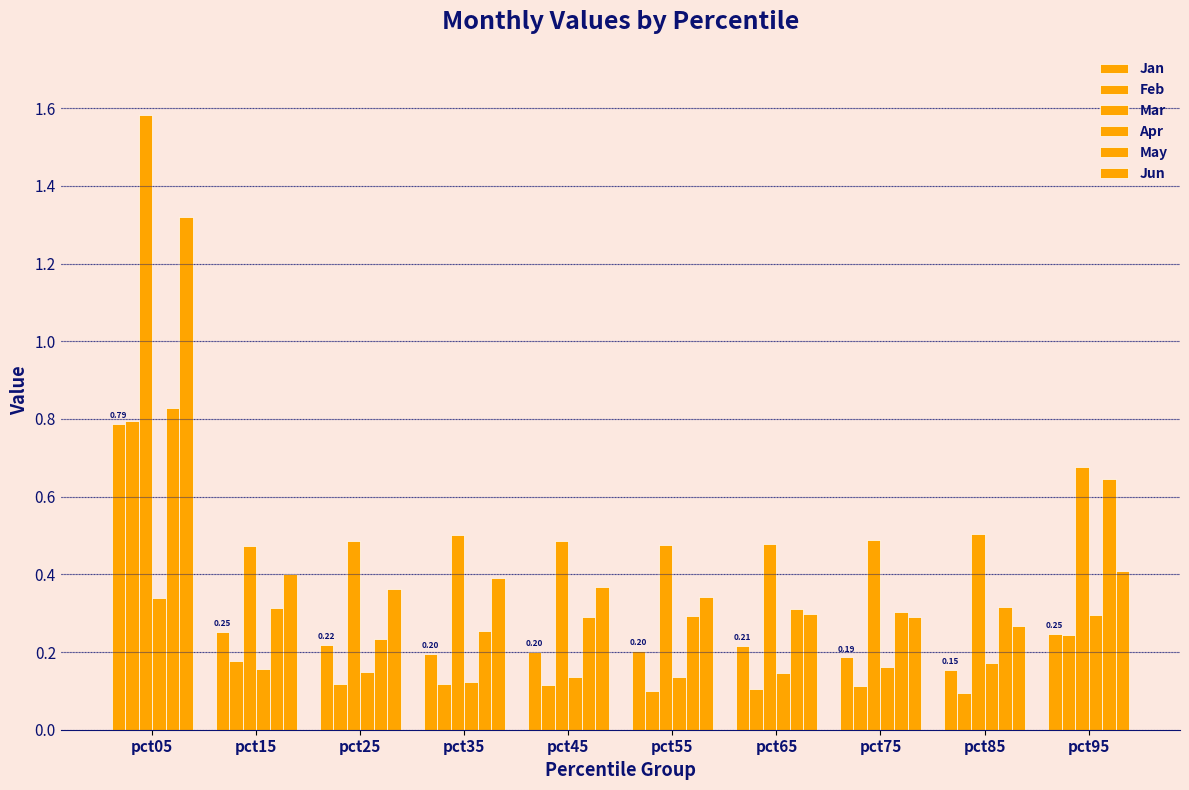

At which label does Jan reach its minimum?

pct85